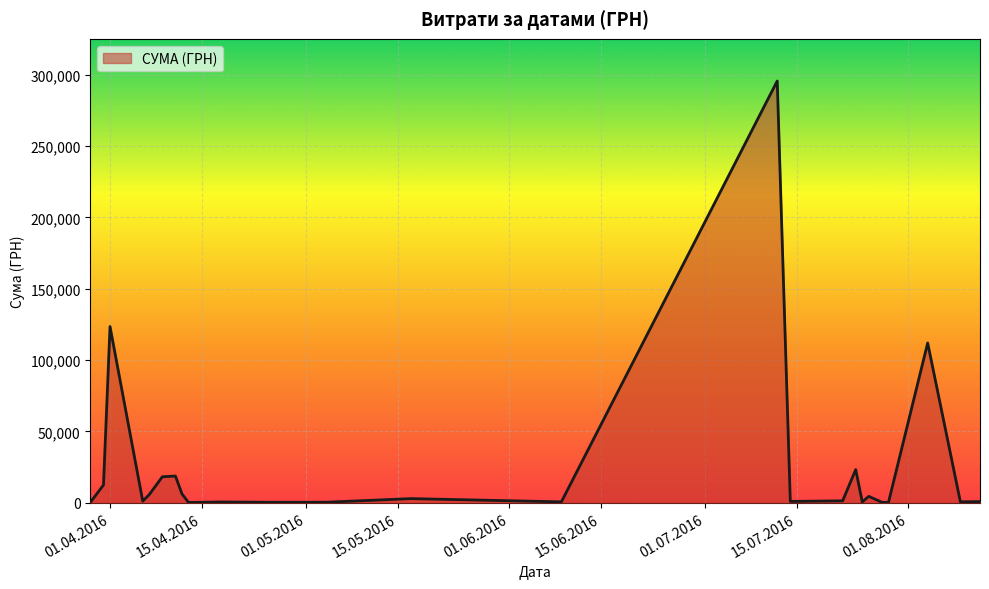

What is the difference between the maximum and minimum values?

295540.8